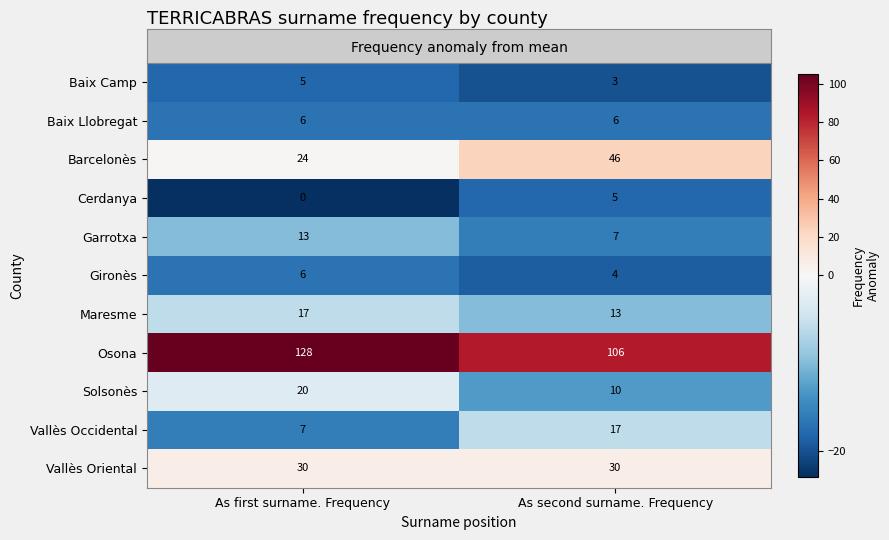

Reading right to left, list all the values displayed in this chart.

Baix Camp: 3	5
Baix Llobregat: 6	6
Barcelonès: 46	24
Cerdanya: 5	0
Garrotxa: 7	13
Gironès: 4	6
Maresme: 13	17
Osona: 106	128
Solsonès: 10	20
Vallès Occidental: 17	7
Vallès Oriental: 30	30